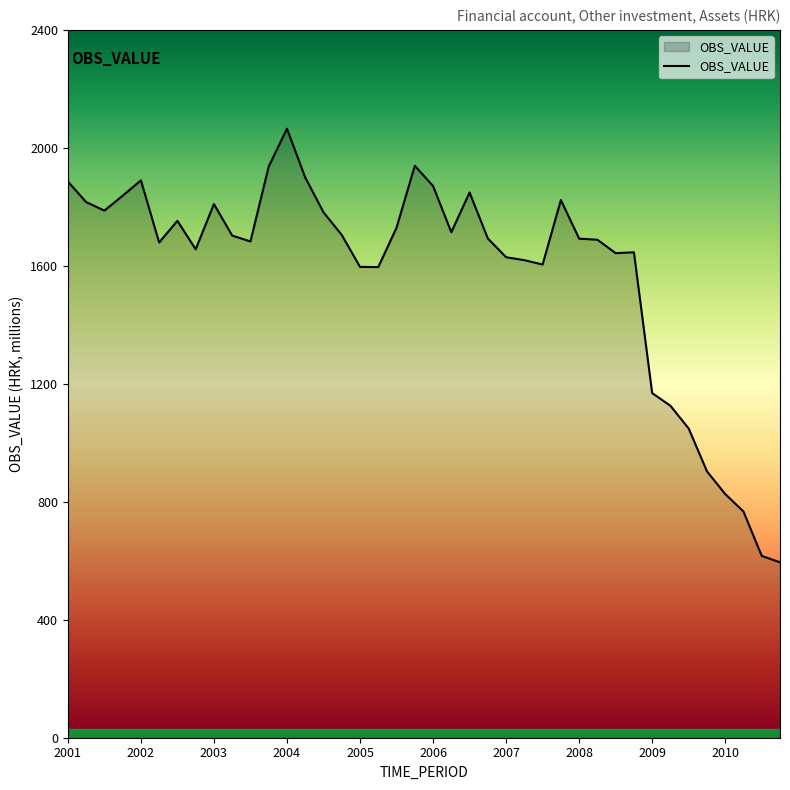

What is the maximum value shown in the chart?

2065.1